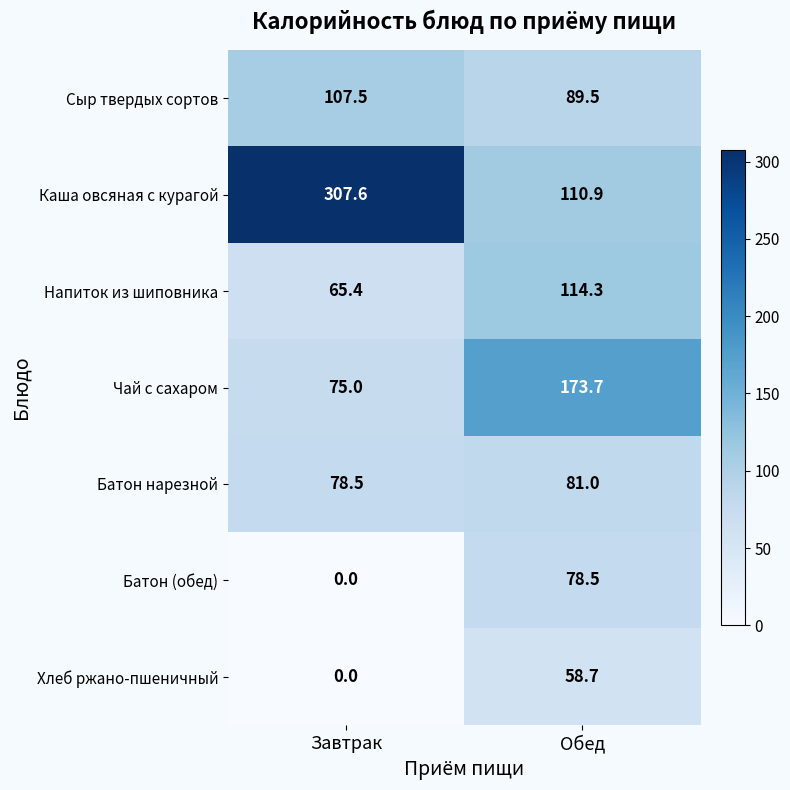

What value does the Каша овсяная с курагой series have at Обед?

110.9